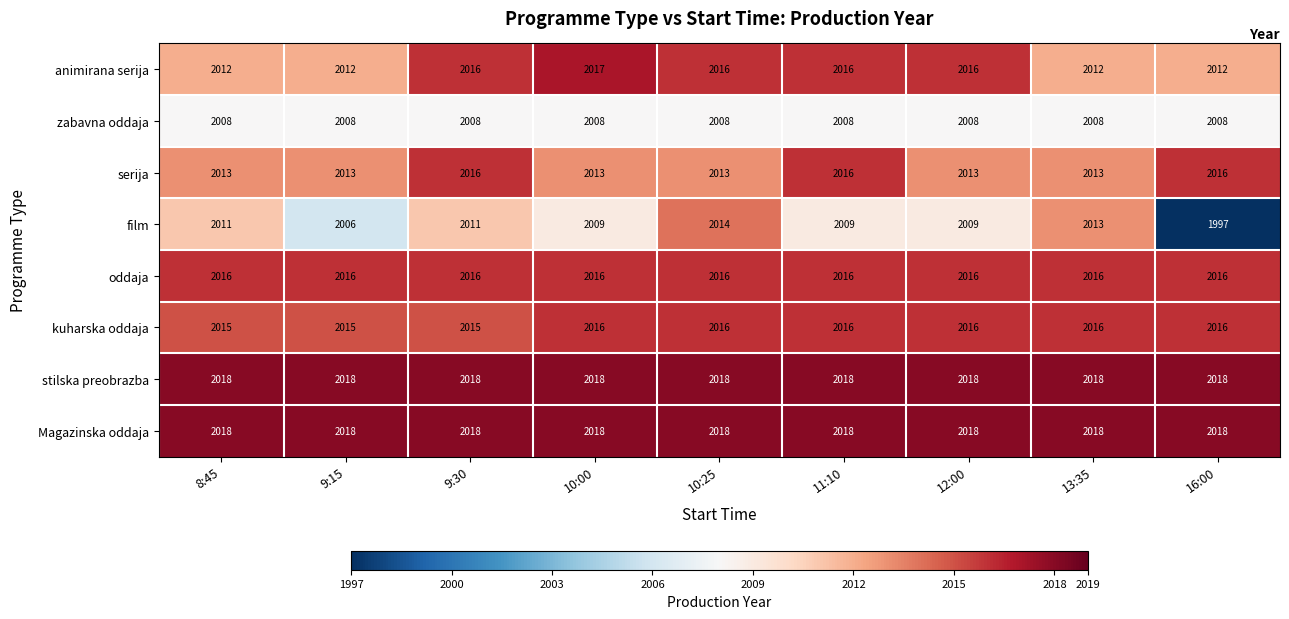

What is the difference between the maximum and second lowest values in the serija series?

3